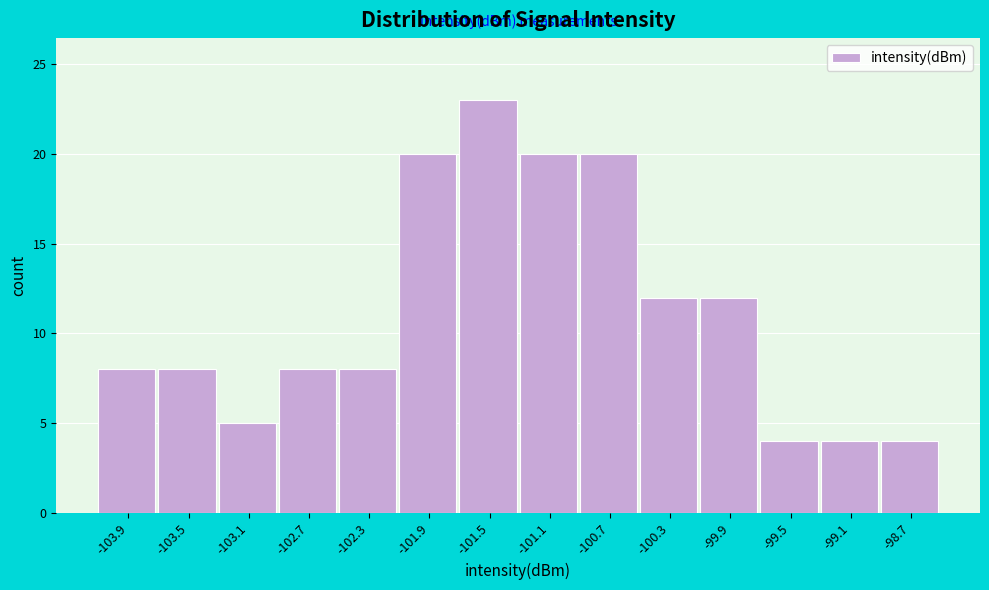

Reading left to right, list every bar in this chart as the range it spans on the x-axis followed by its height. Neither the bar edges nor the heights are printed on the chart, so give them approximately, as read against the axes.

-104.1 to -103.7: 8
-103.7 to -103.3: 8
-103.3 to -102.9: 5
-102.9 to -102.5: 8
-102.5 to -102.1: 8
-102.1 to -101.7: 20
-101.7 to -101.3: 23
-101.3 to -100.9: 20
-100.9 to -100.5: 20
-100.5 to -100.1: 12
-100.1 to -99.7: 12
-99.7 to -99.3: 4
-99.3 to -98.9: 4
-98.9 to -98.5: 4